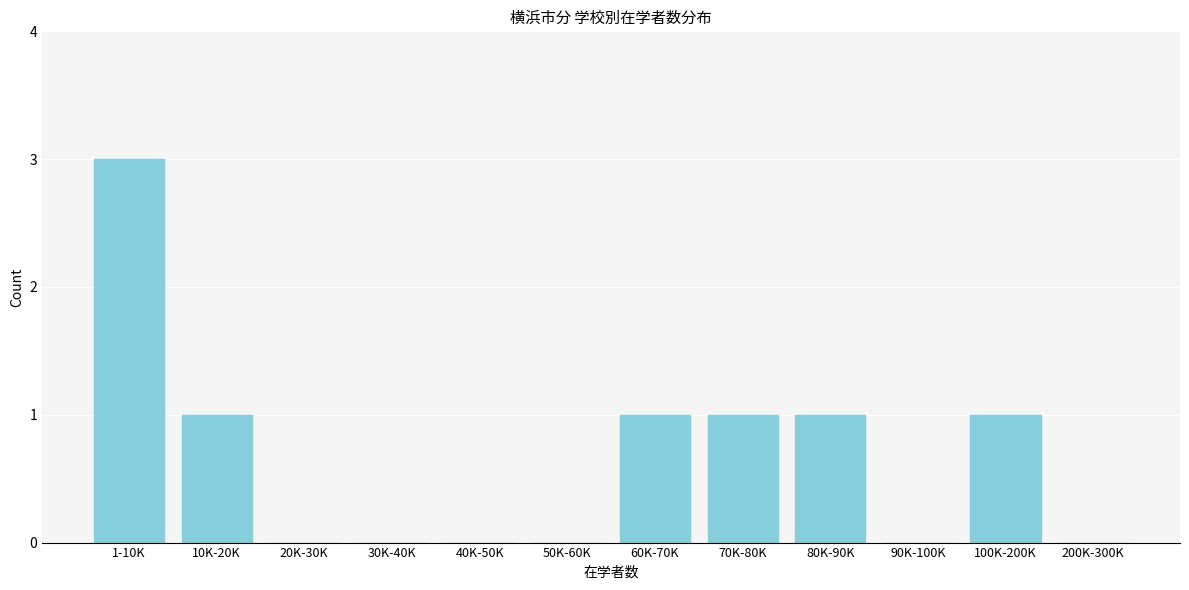

Reading left to right, transcribe all the data shown in this chart.

1-10K=3	10K-20K=1	20K-30K=0	30K-40K=0	40K-50K=0	50K-60K=0	60K-70K=1	70K-80K=1	80K-90K=1	90K-100K=0	100K-200K=1	200K-300K=0